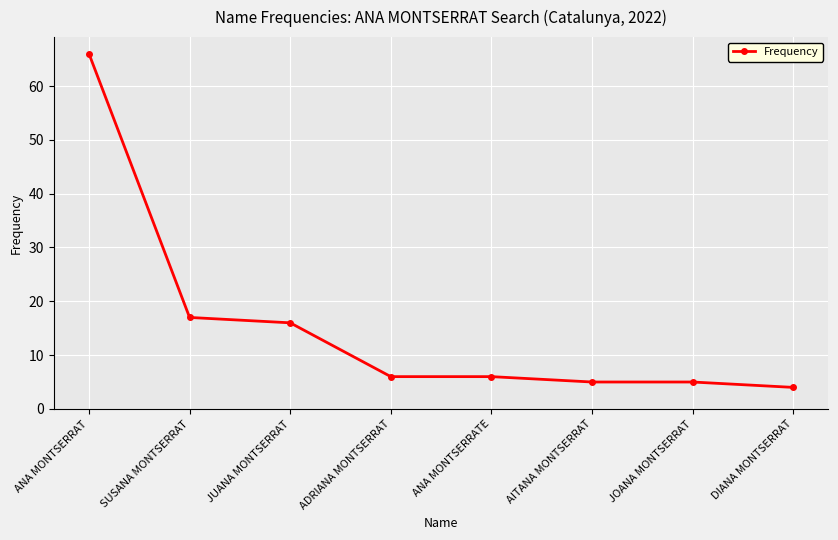

The value at ADRIANA MONTSERRAT is 9. True or false?

False